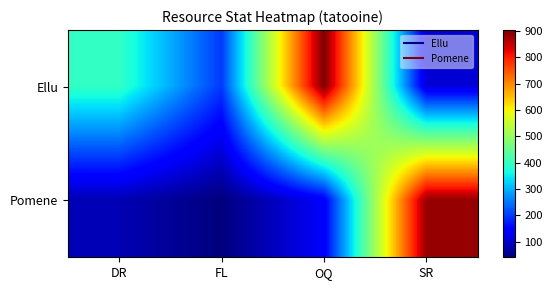

At which category is the sum across all series the highest?

OQ